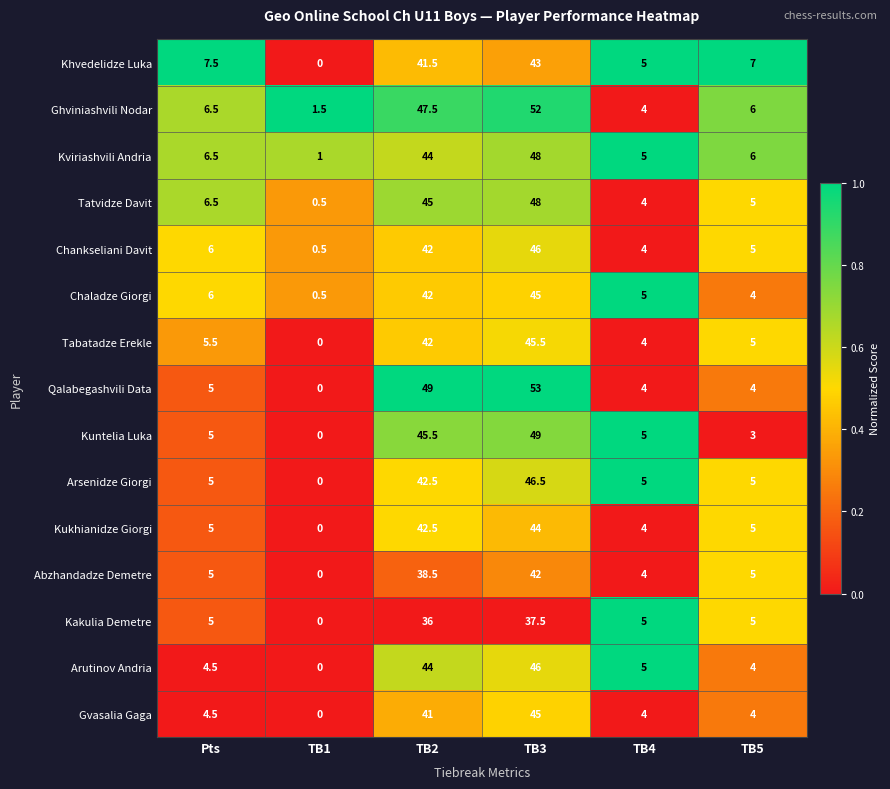

Where does the Gvasalia Gaga series first go above 4?

Pts